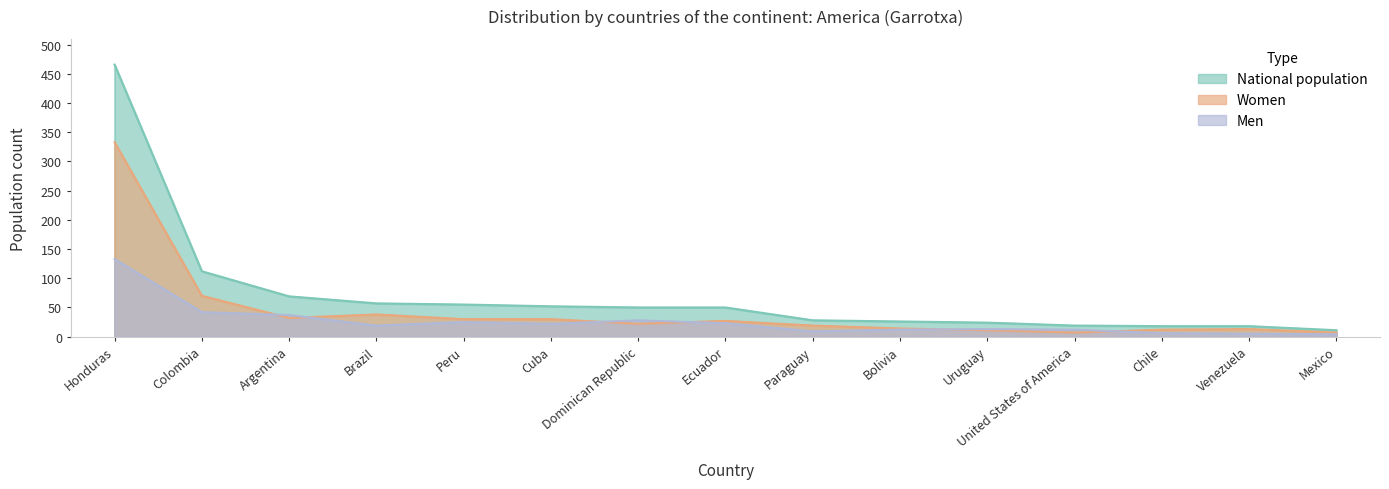

The value of Women at Mexico is 11. True or false?

False